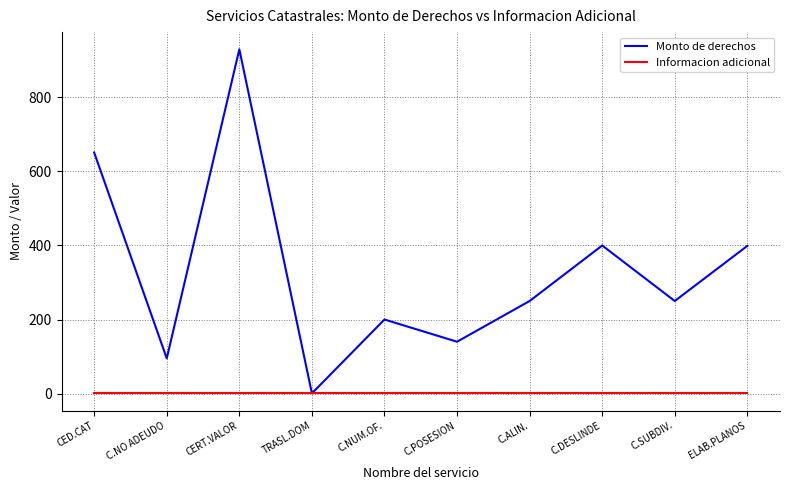

What are all the series names shown in the legend?

Monto de derechos, Informacion adicional